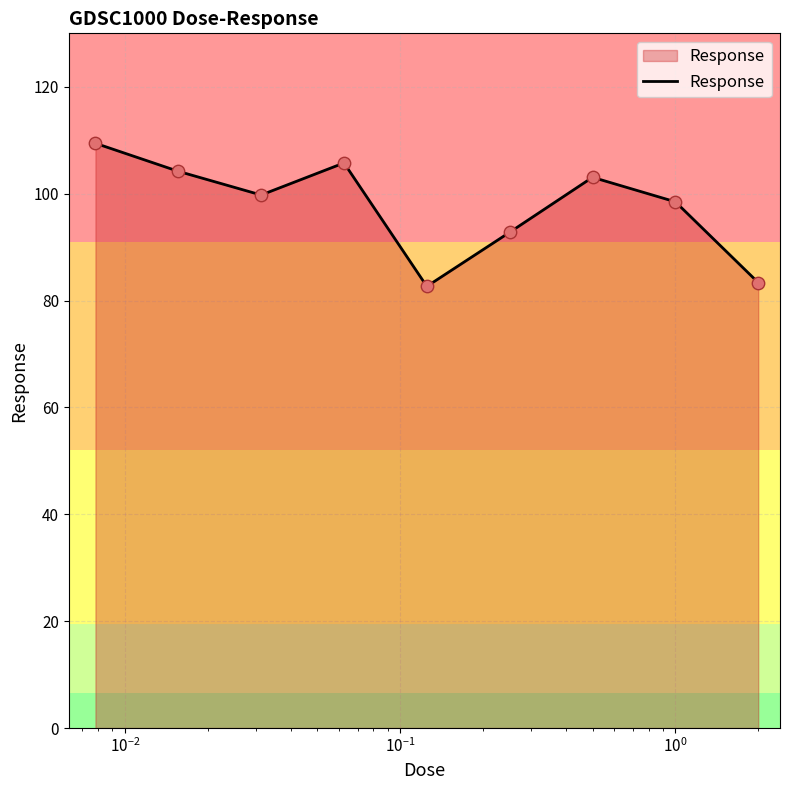

What is the greatest value displayed?

109.4